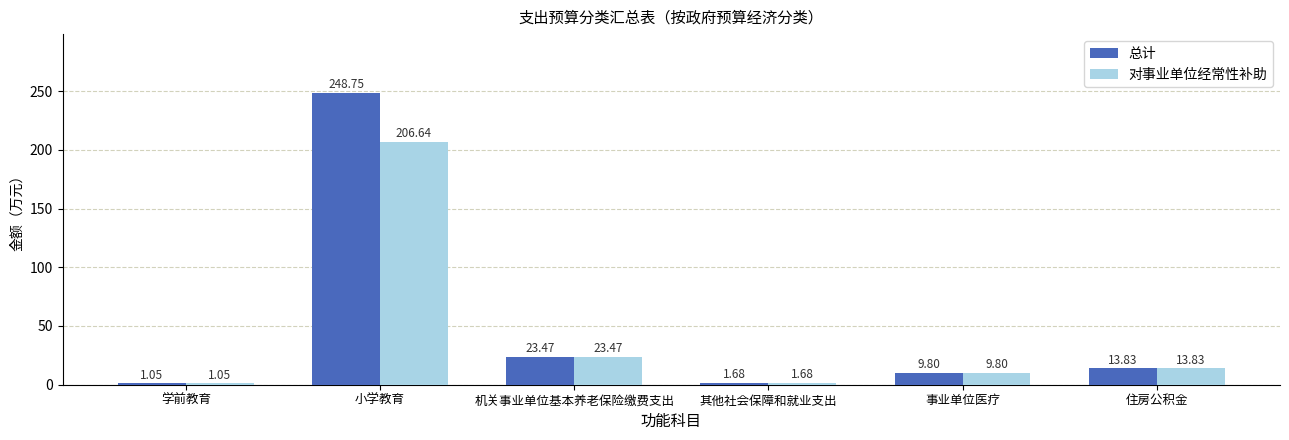

Is it true that 总计 equals 9.8 at 事业单位医疗?

True